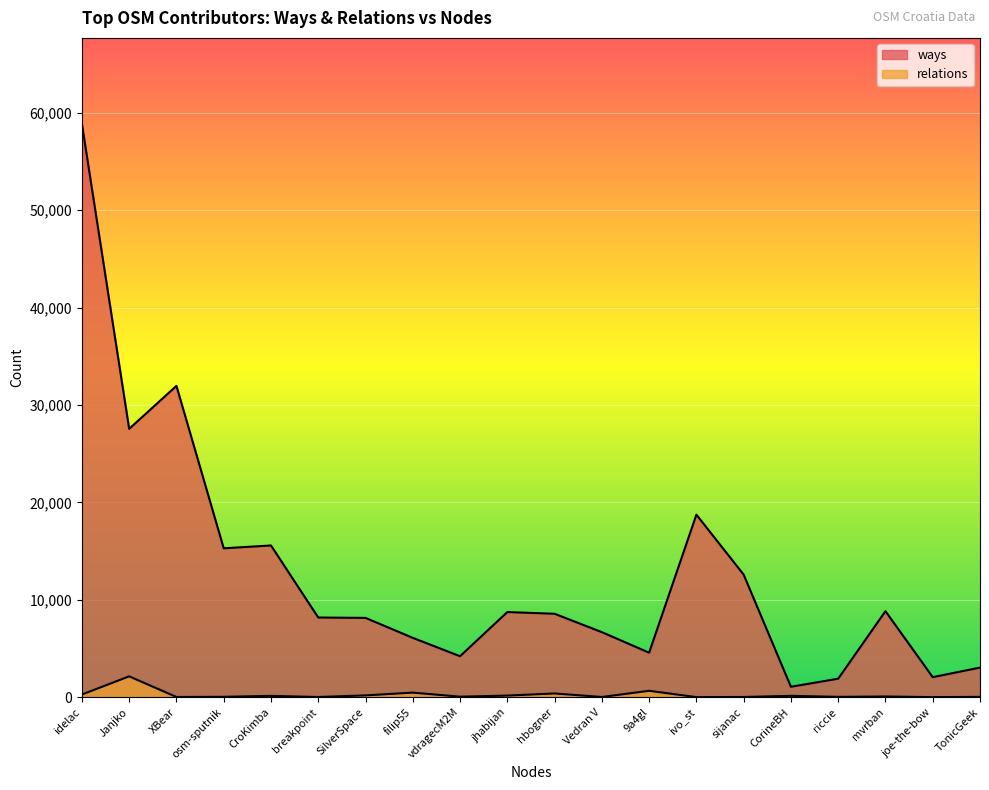

At which label does ways first exceed 8561?

idelac